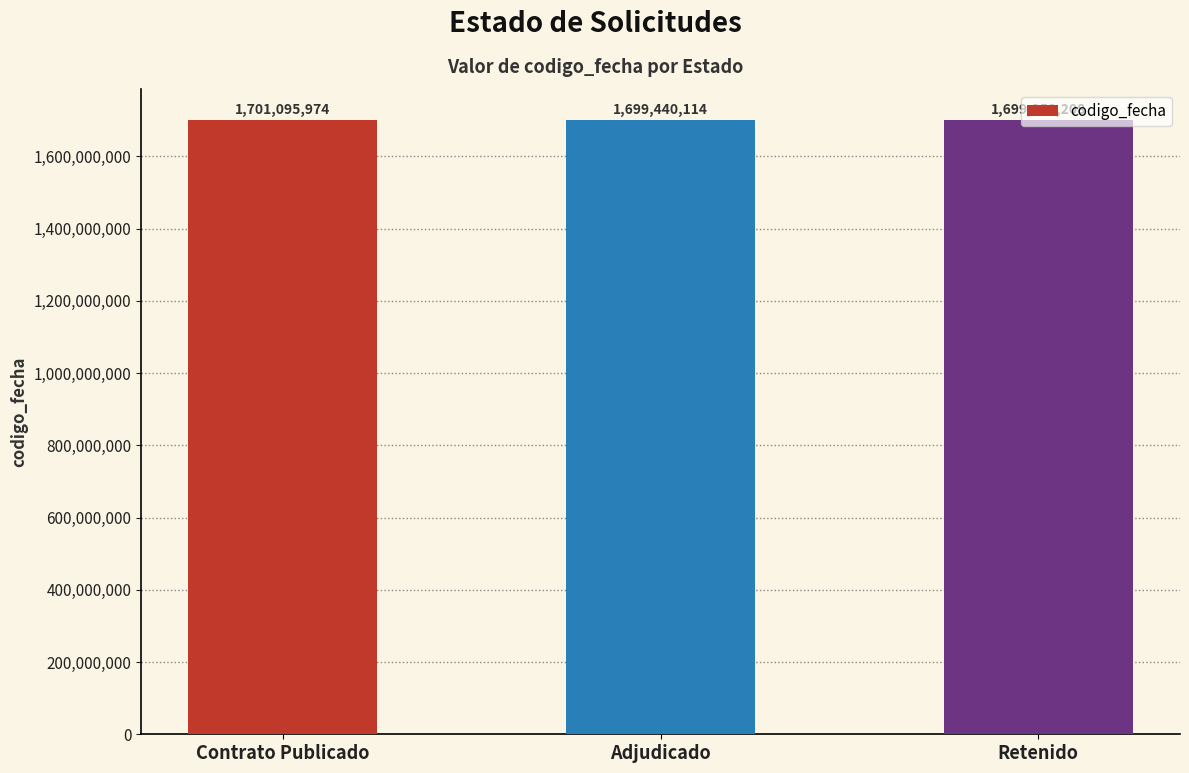

Reading left to right, extract all data points from this chart.

Contrato Publicado=1701095974	Adjudicado=1699440114	Retenido=1699358208